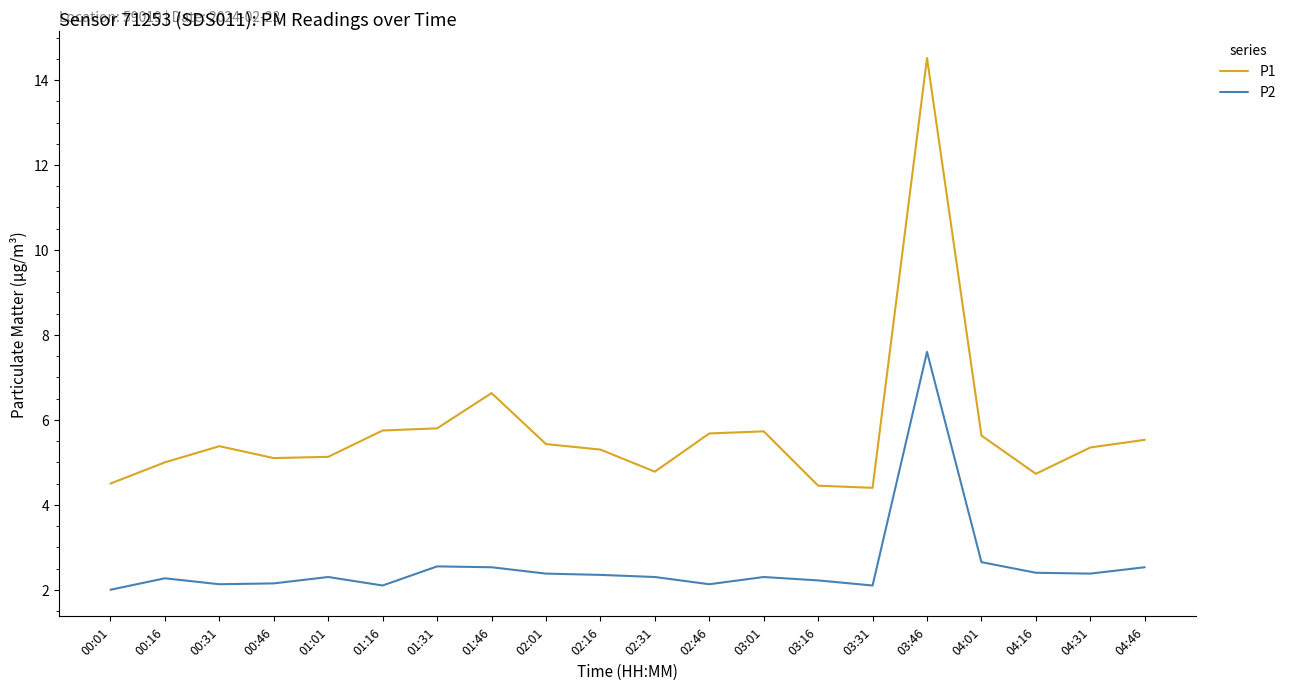

True or false: P1 and P2 intersect in this chart.

False